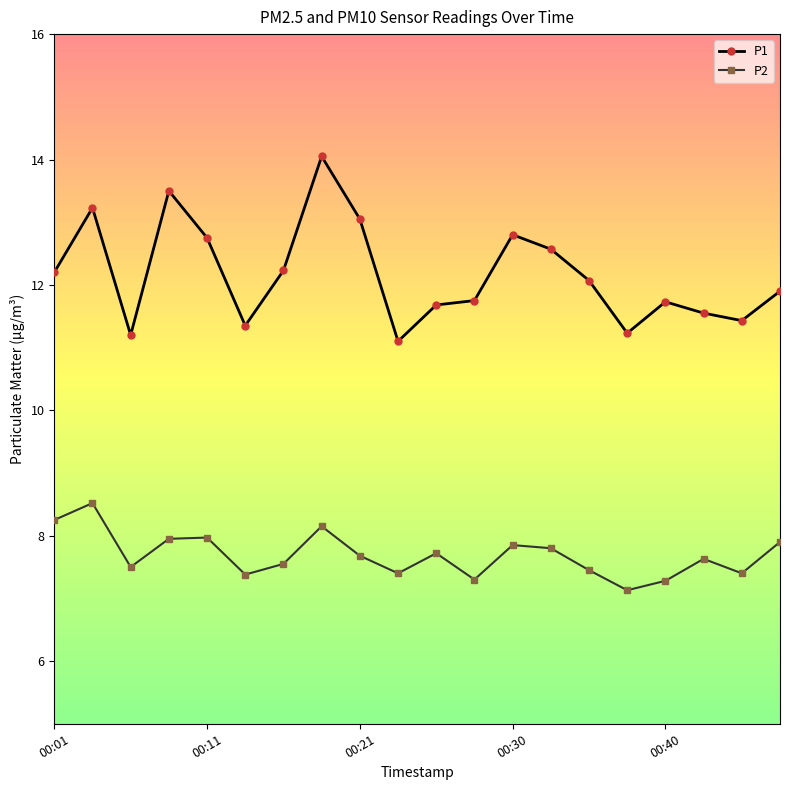

What is the highest value of the P1 series?

14.1